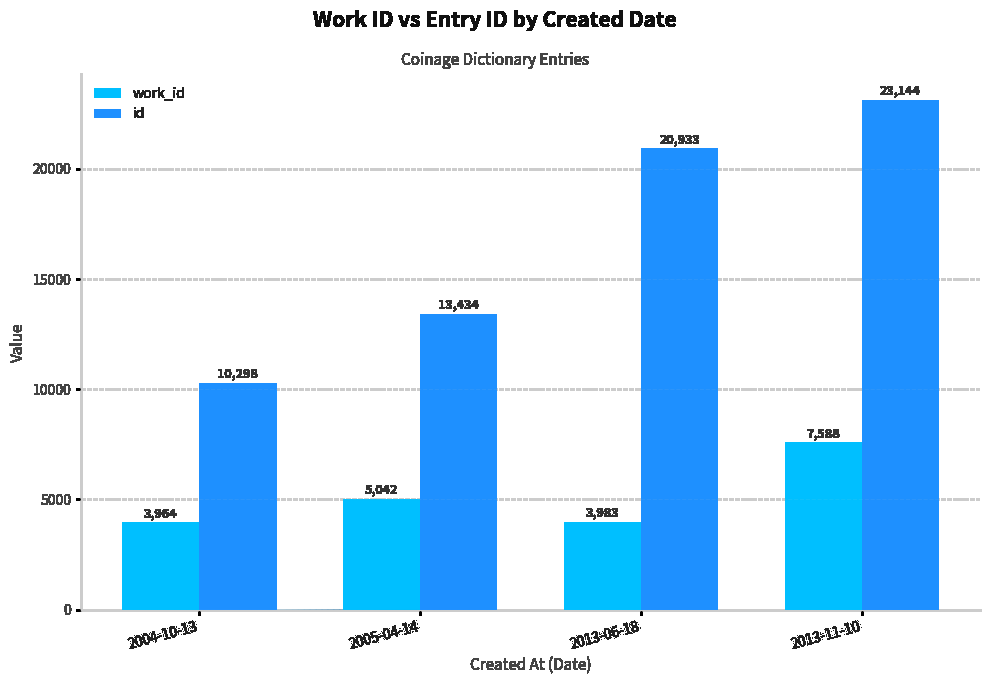

Reading right to left, what are all the values shown in this chart?

work_id: 2013-11-10=7588	2013-06-18=3983	2005-04-14=5042	2004-10-13=3964
id: 2013-11-10=23144	2013-06-18=20933	2005-04-14=13434	2004-10-13=10298